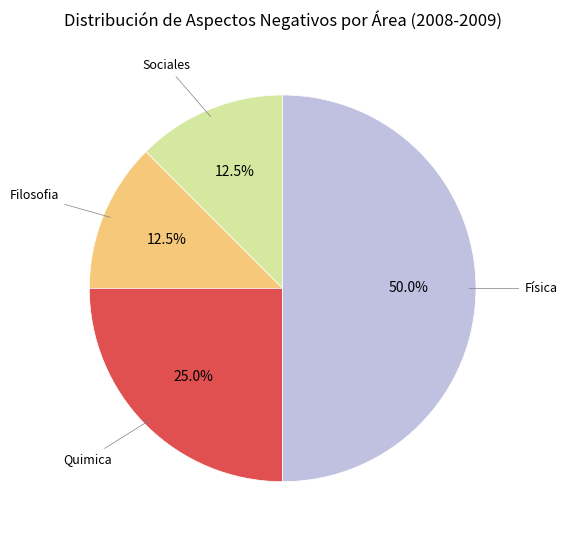

Does Sociales account for over 50% of the chart?

No